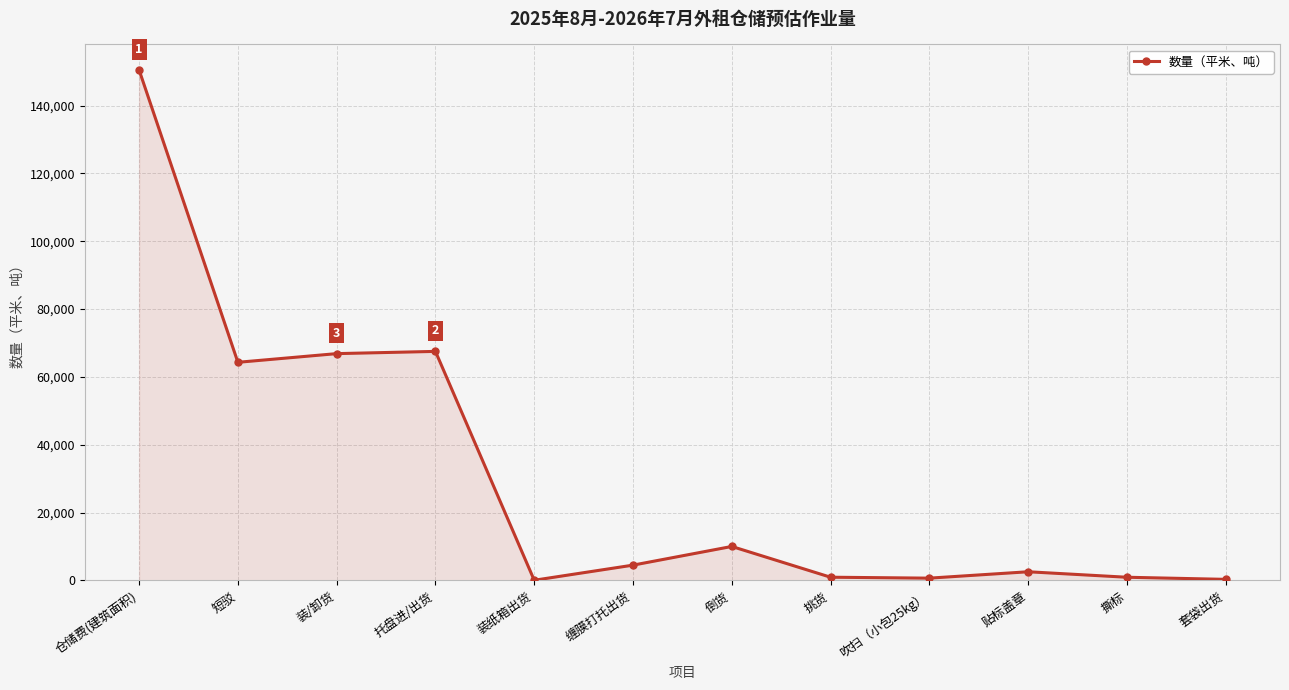

What is the difference between the maximum and minimum values?

150426.9